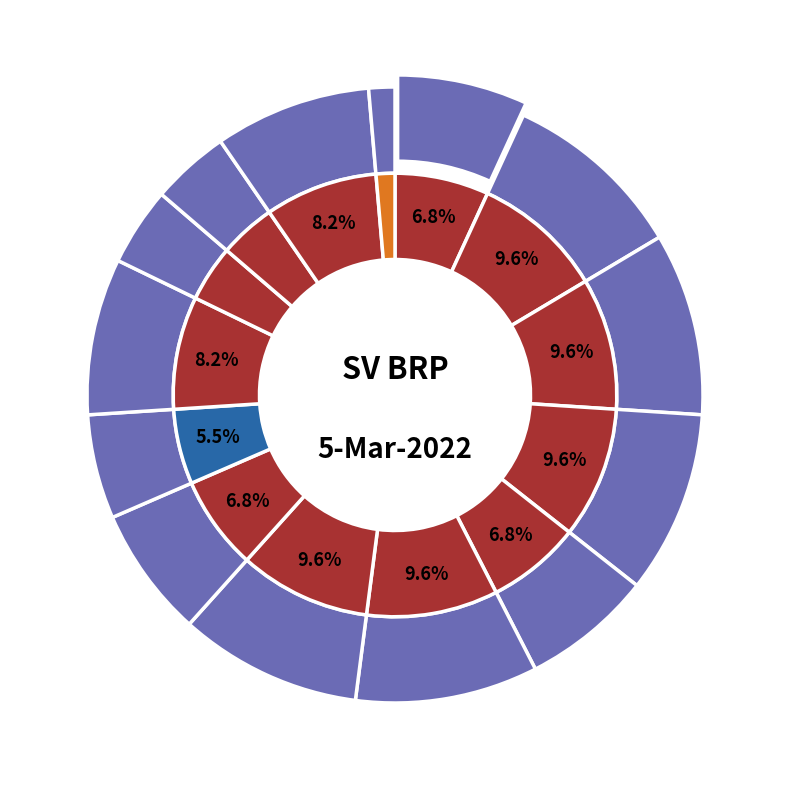

Does Solice Mert represent more than half of the total?

No